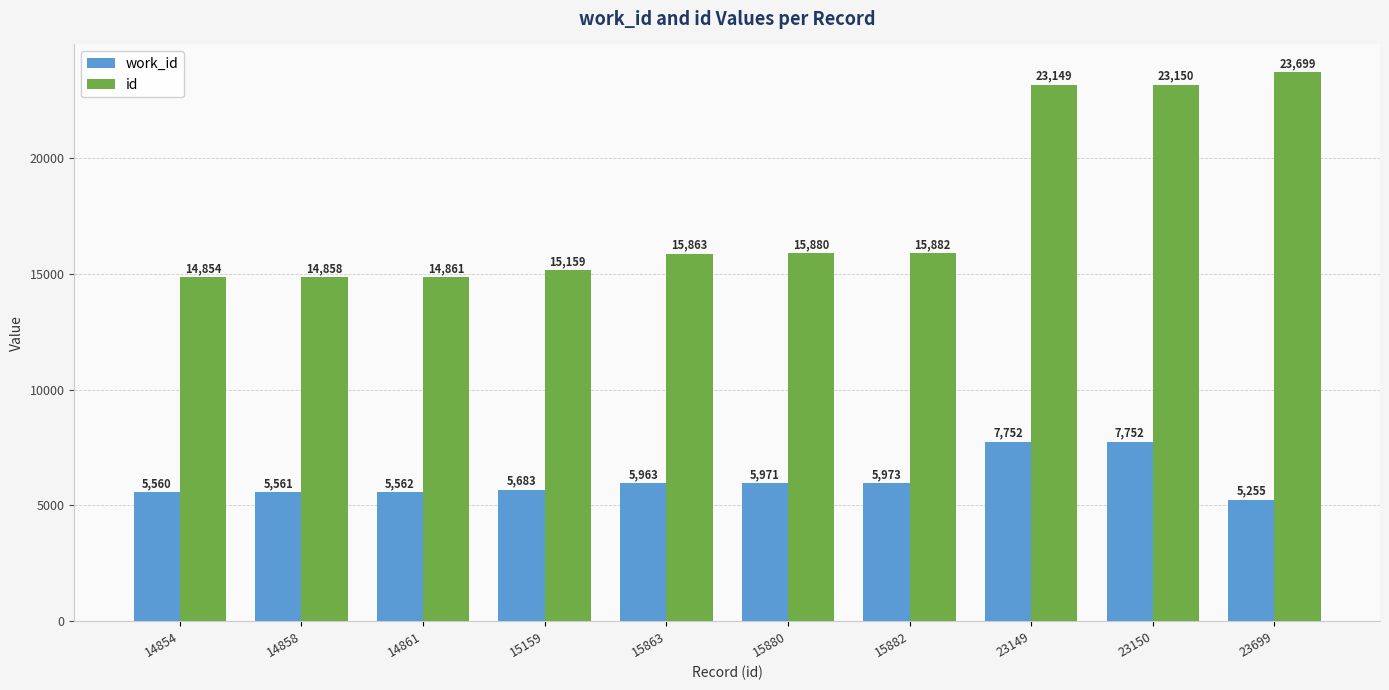

What is the smallest value displayed?

5255